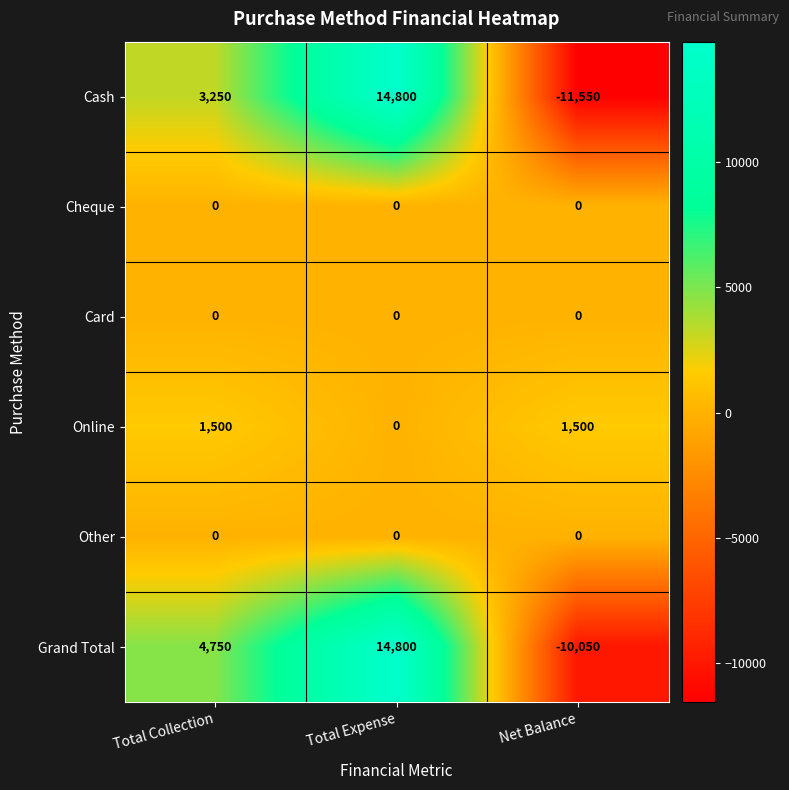

Which series has the widest spread of values?

Cash